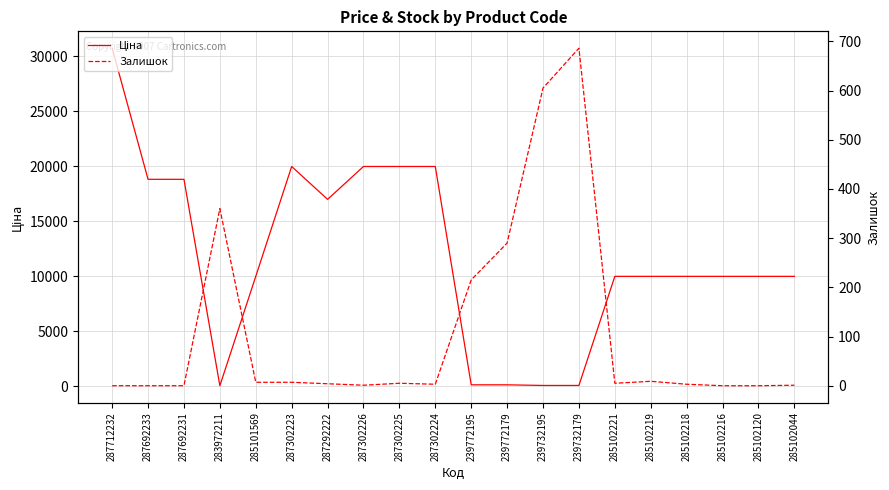

Which series ends up on top after the final intersection of Ціна and Залишок?

Ціна